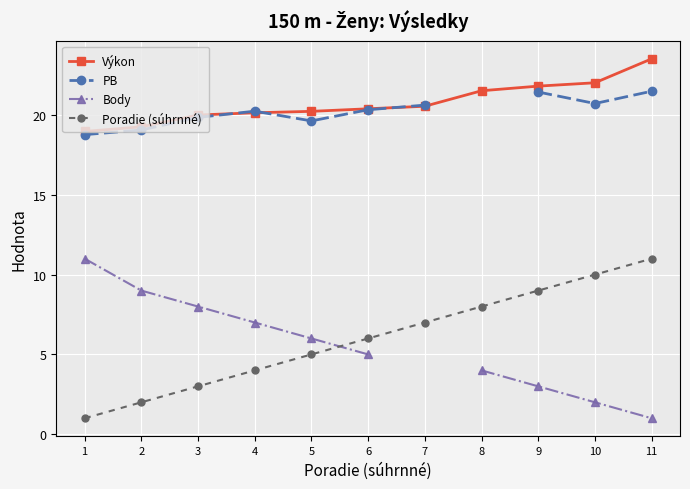

Read the Body value at 6.

5.0